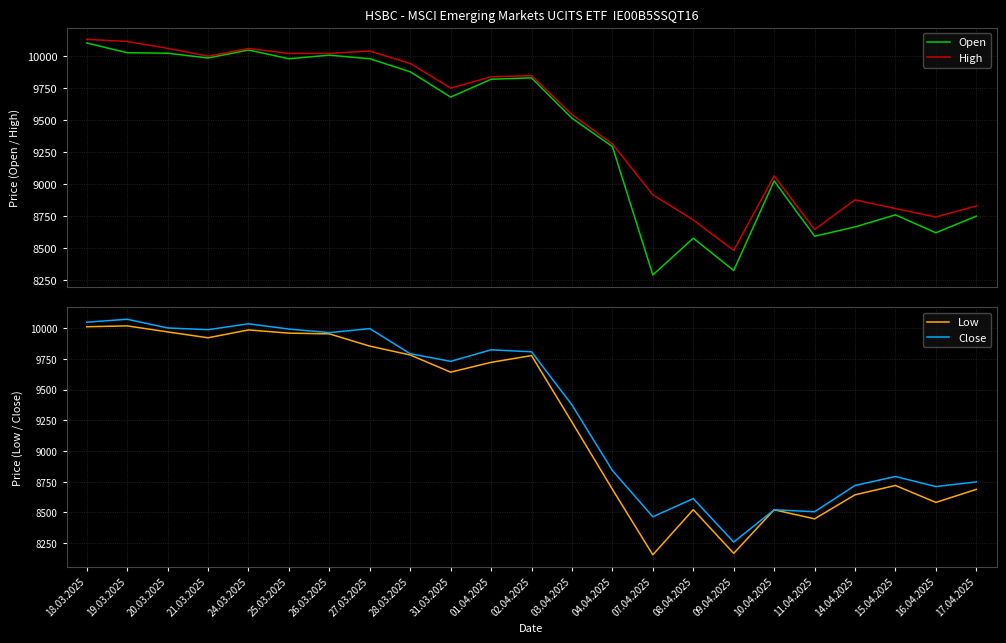

What is the total value across all series at 09.04.2025?

33233